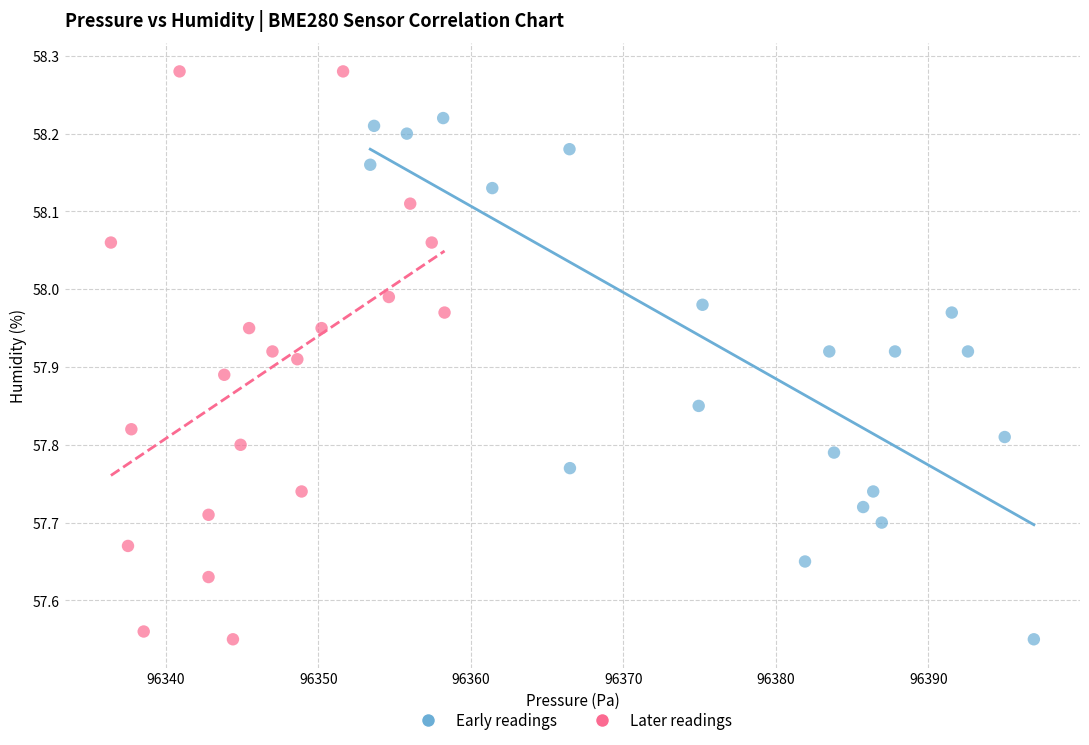

What are all the series names shown in the legend?

Early readings, Later readings